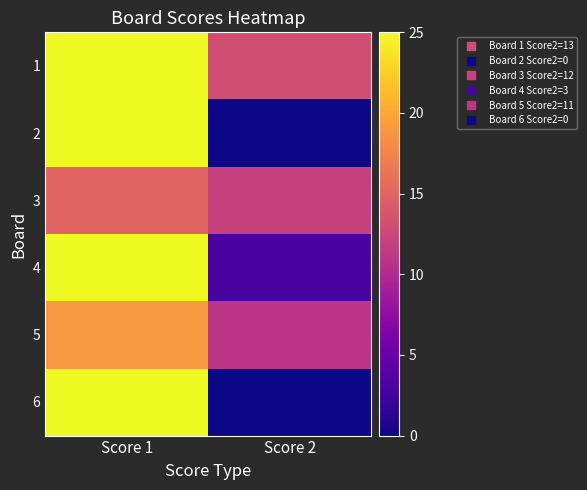

Which category has the highest value across all series?

Score 1